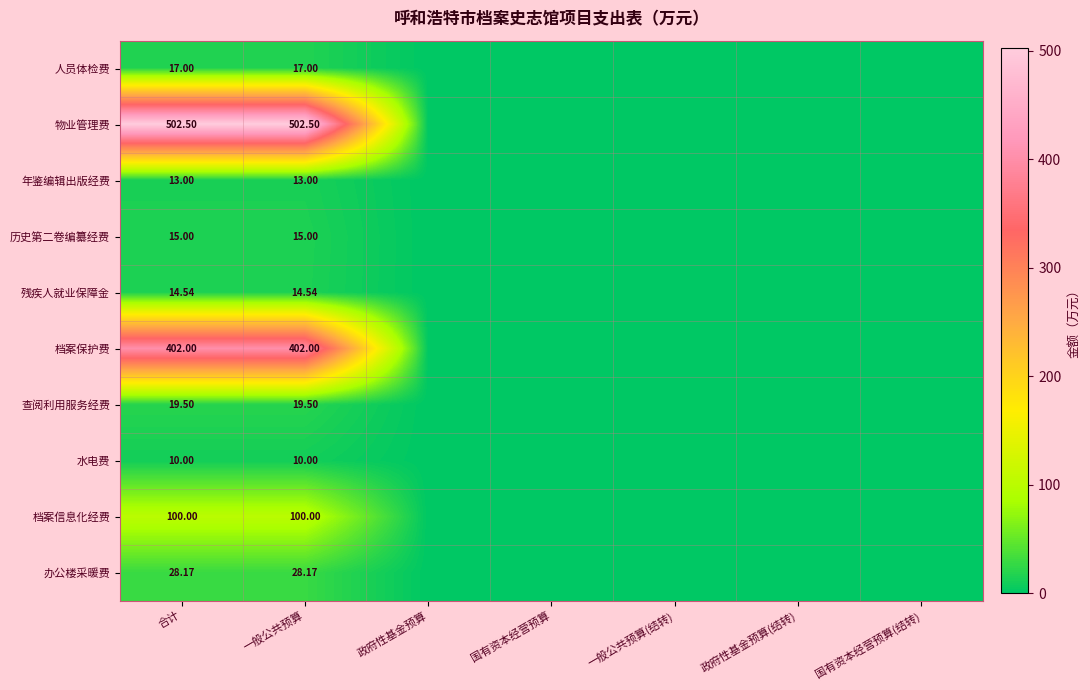

True or false: 人员体检费 has a value of 17.0 at 合计.

True